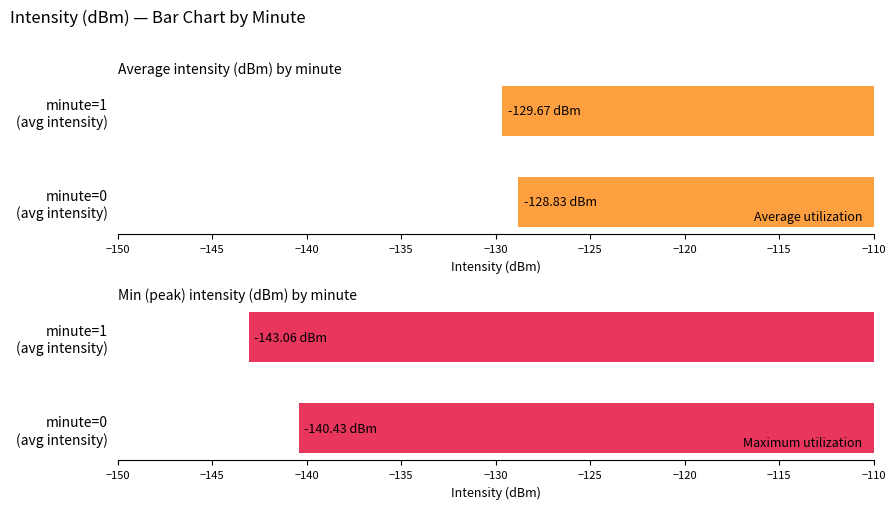

Which series has the widest spread of values?

Maximum utilization